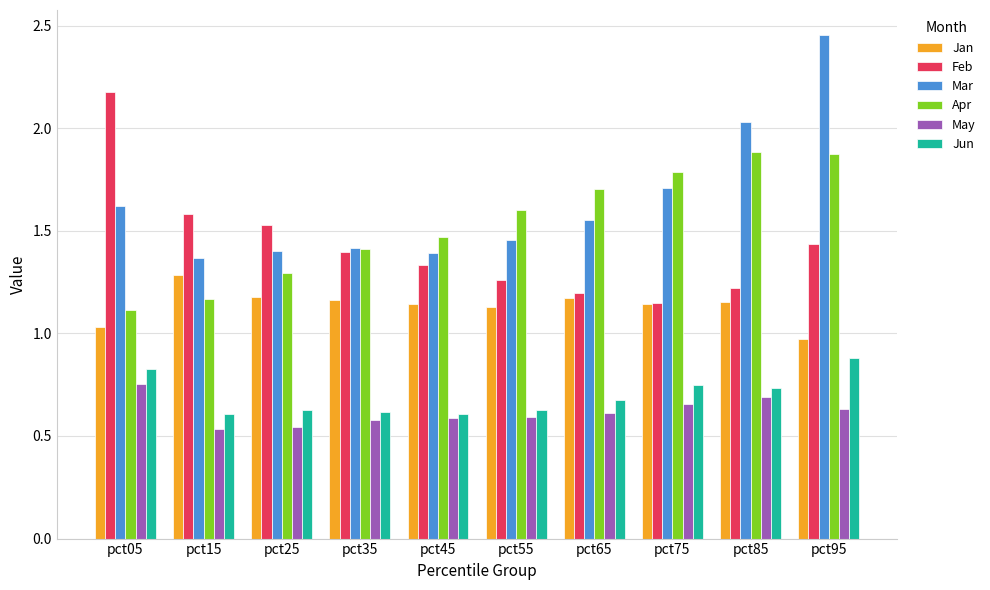

Between pct55 and pct85, which series saw the biggest shift?

Mar